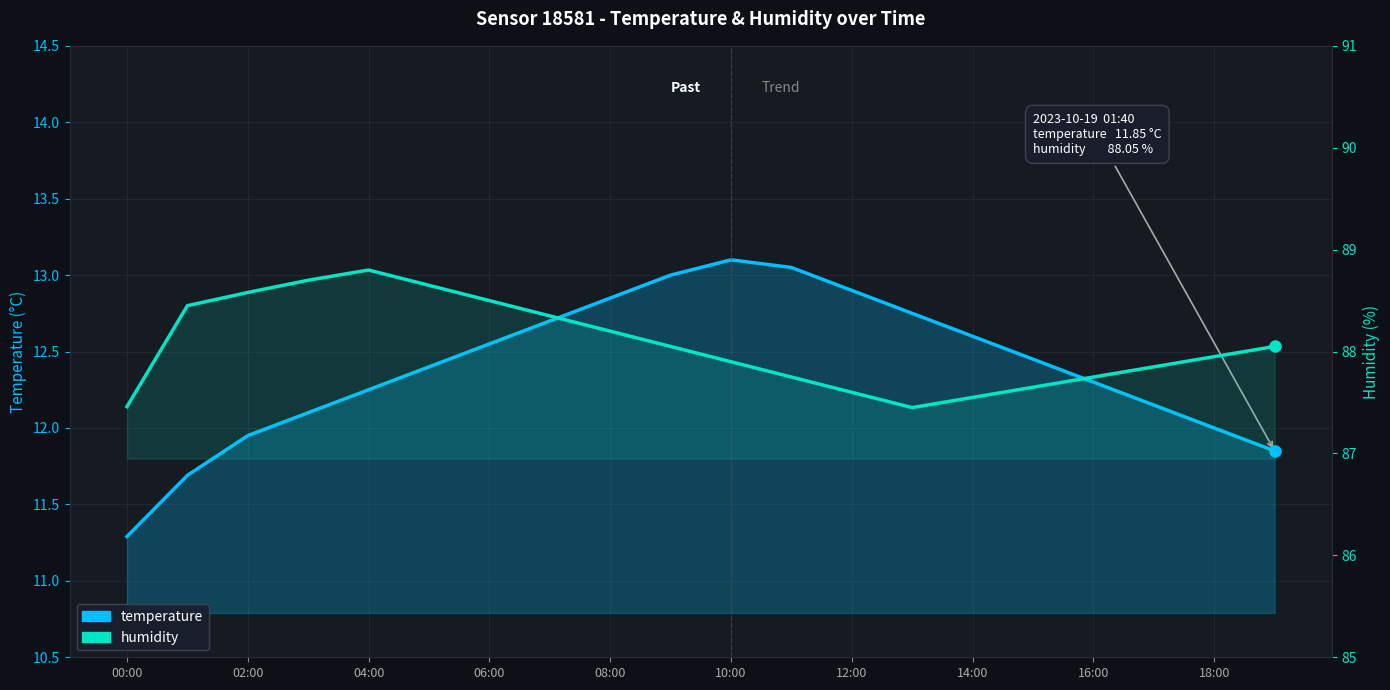

At which category does humidity reach its first local valley?

13